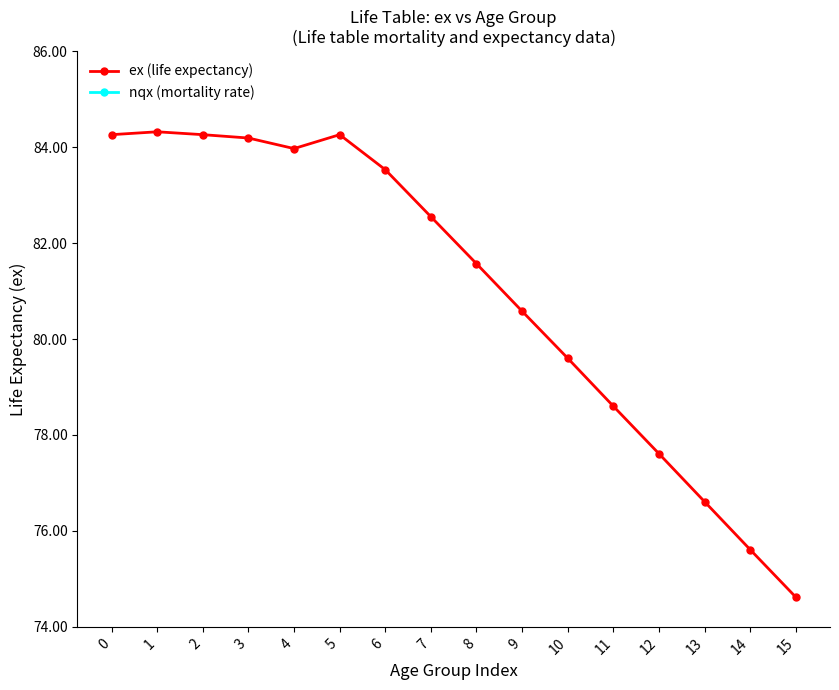

How many interior local peaks does the nqx (mortality rate) series have?

1